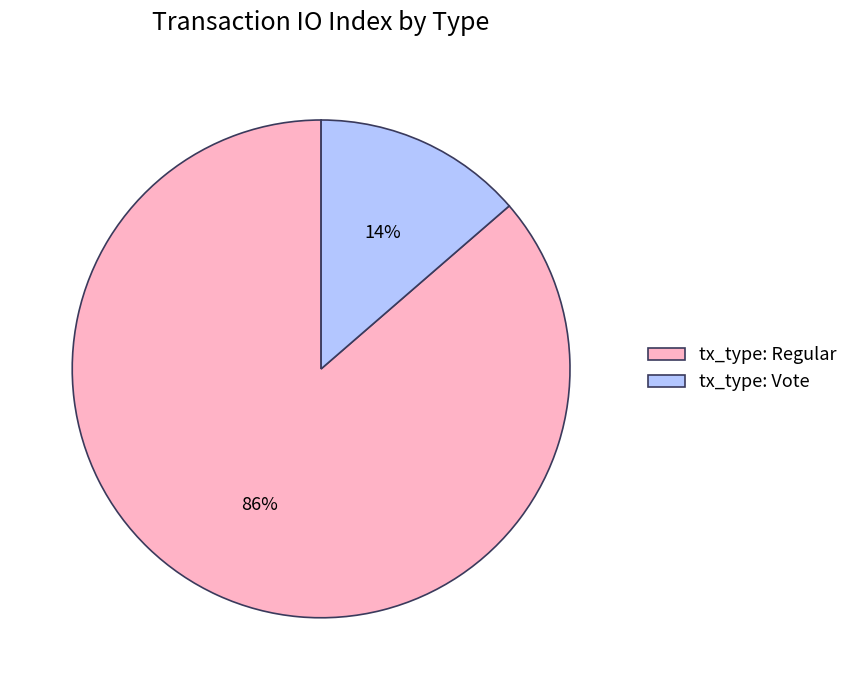

Which slice is the smallest?

tx_type: Vote